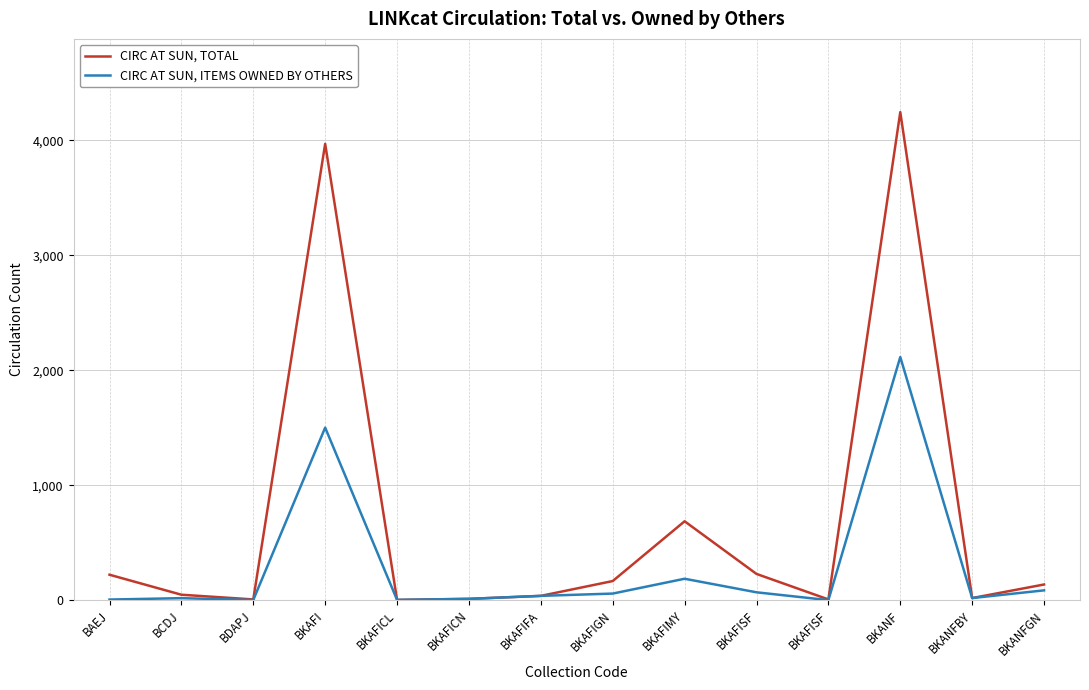

Where does the CIRC AT SUN, TOTAL series first go above 136?

BAEJ